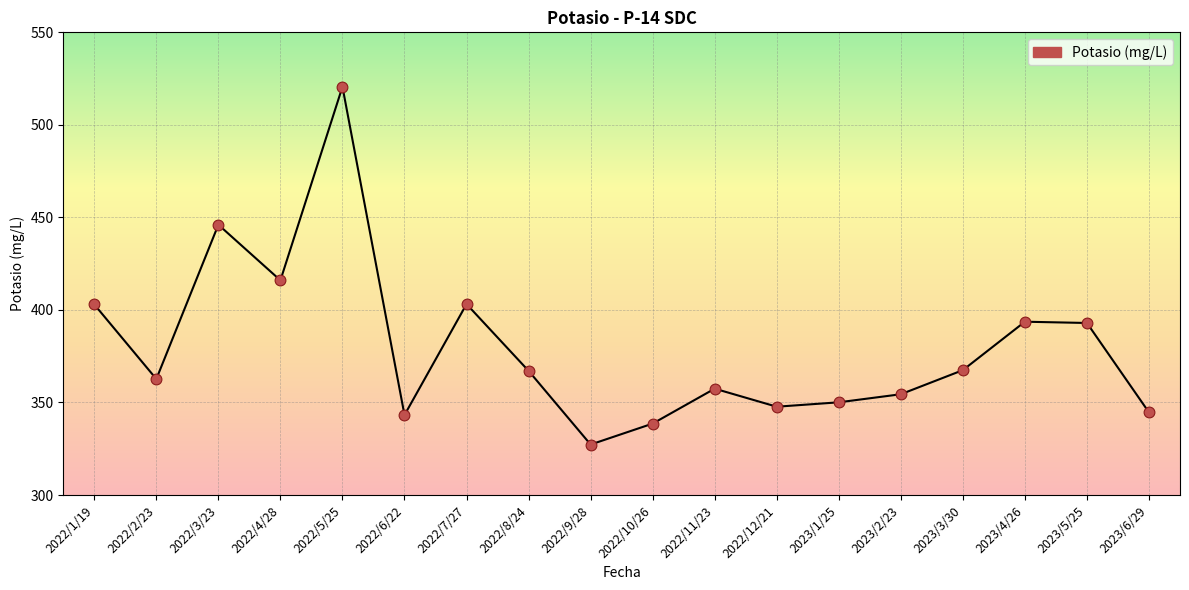

Between 2022/3/23 and 2022/1/19, which is larger?

2022/3/23